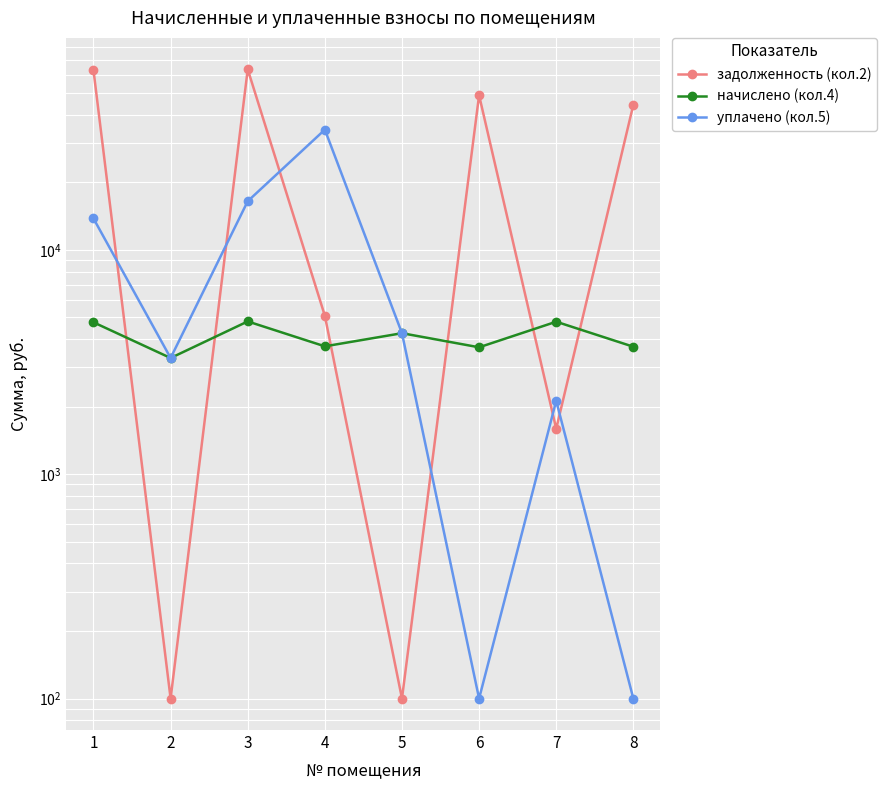

What are all the series names shown in the legend?

задолженность (кол.2), начислено (кол.4), уплачено (кол.5)